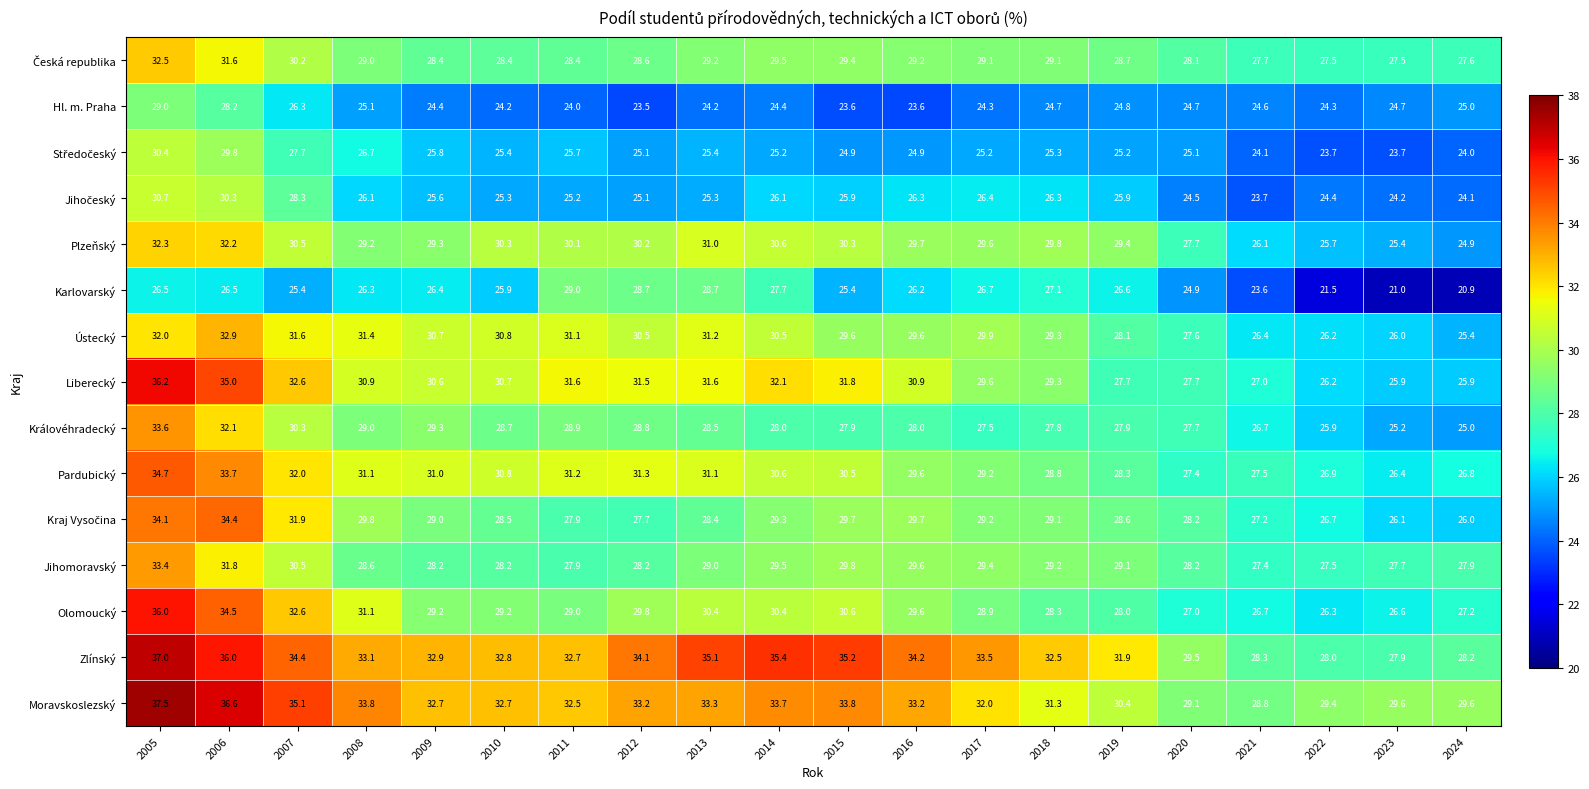

What is the total value across all series at 2015?

438.4